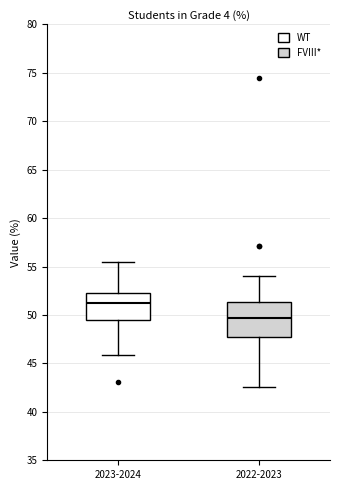

Comparing the boxes themselves (not the whiskers), which one is the tallest?

2022-2023